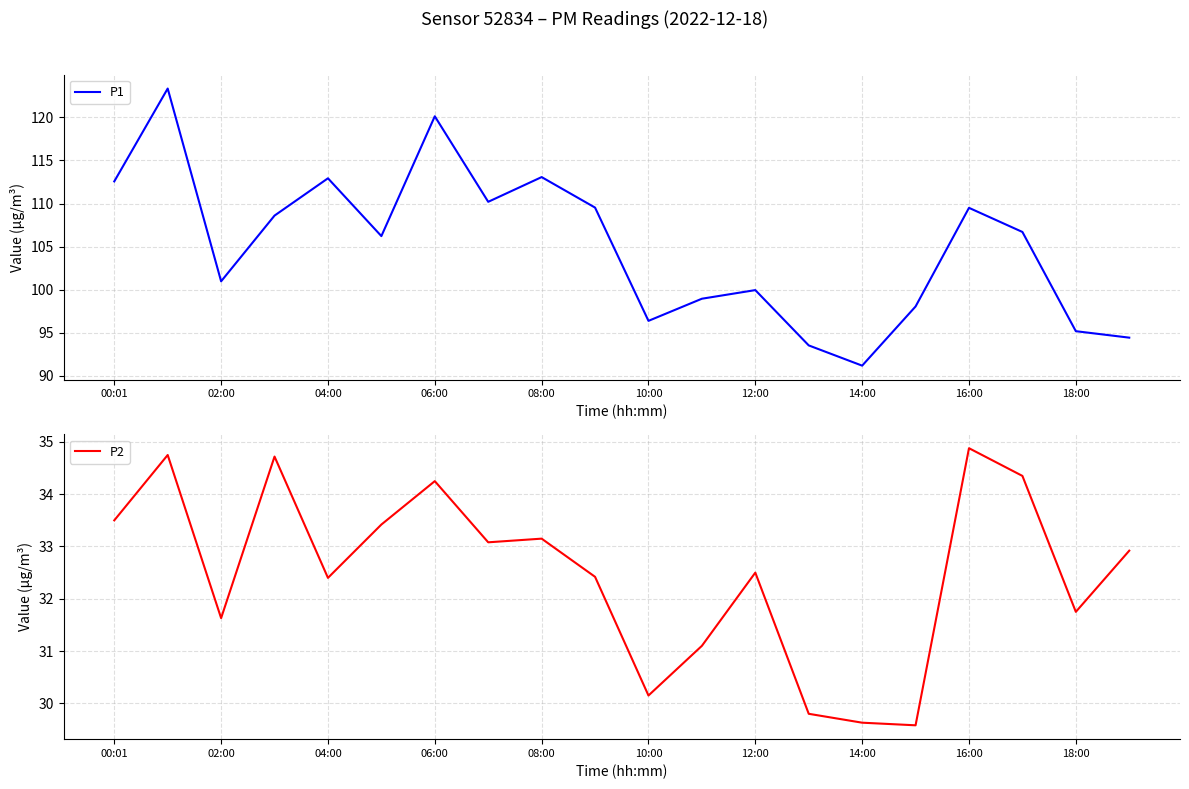

At which label does P1 reach its minimum?

14:00